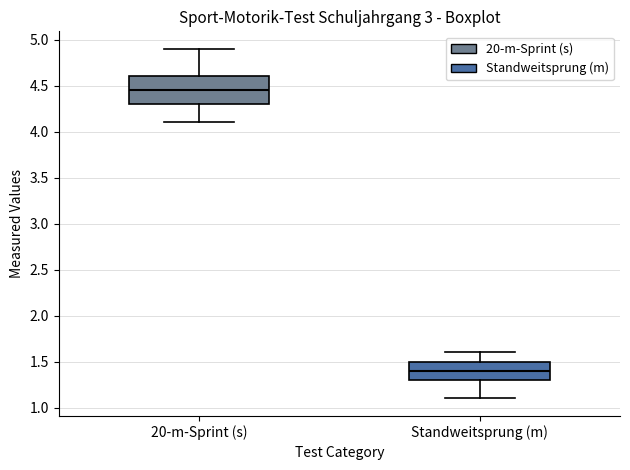

Reading left to right, read every box against the y-axis: the position of its median line, the range the box covers, and the ends of its whiskers. The values are not printed on the chart, so give them approximately, as read against the axis.

20-m-Sprint (s): median 4.45, box 4.30 to 4.60, whiskers 4.10 to 4.90
Standweitsprung (m): median 1.40, box 1.30 to 1.50, whiskers 1.10 to 1.60